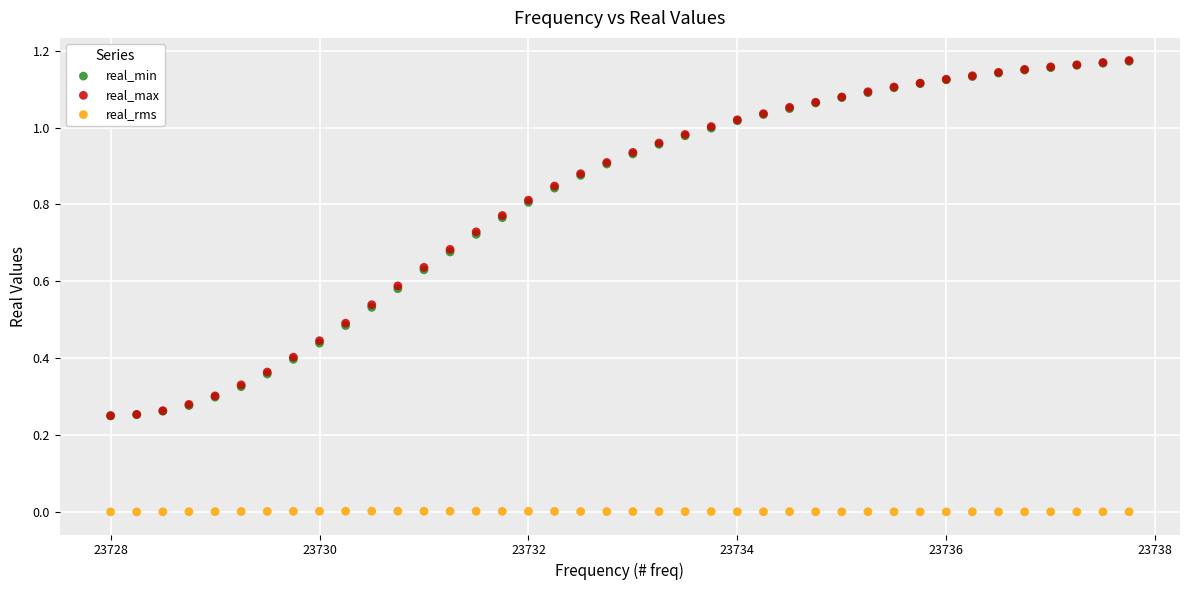

What are all the series names shown in the legend?

real_min, real_max, real_rms